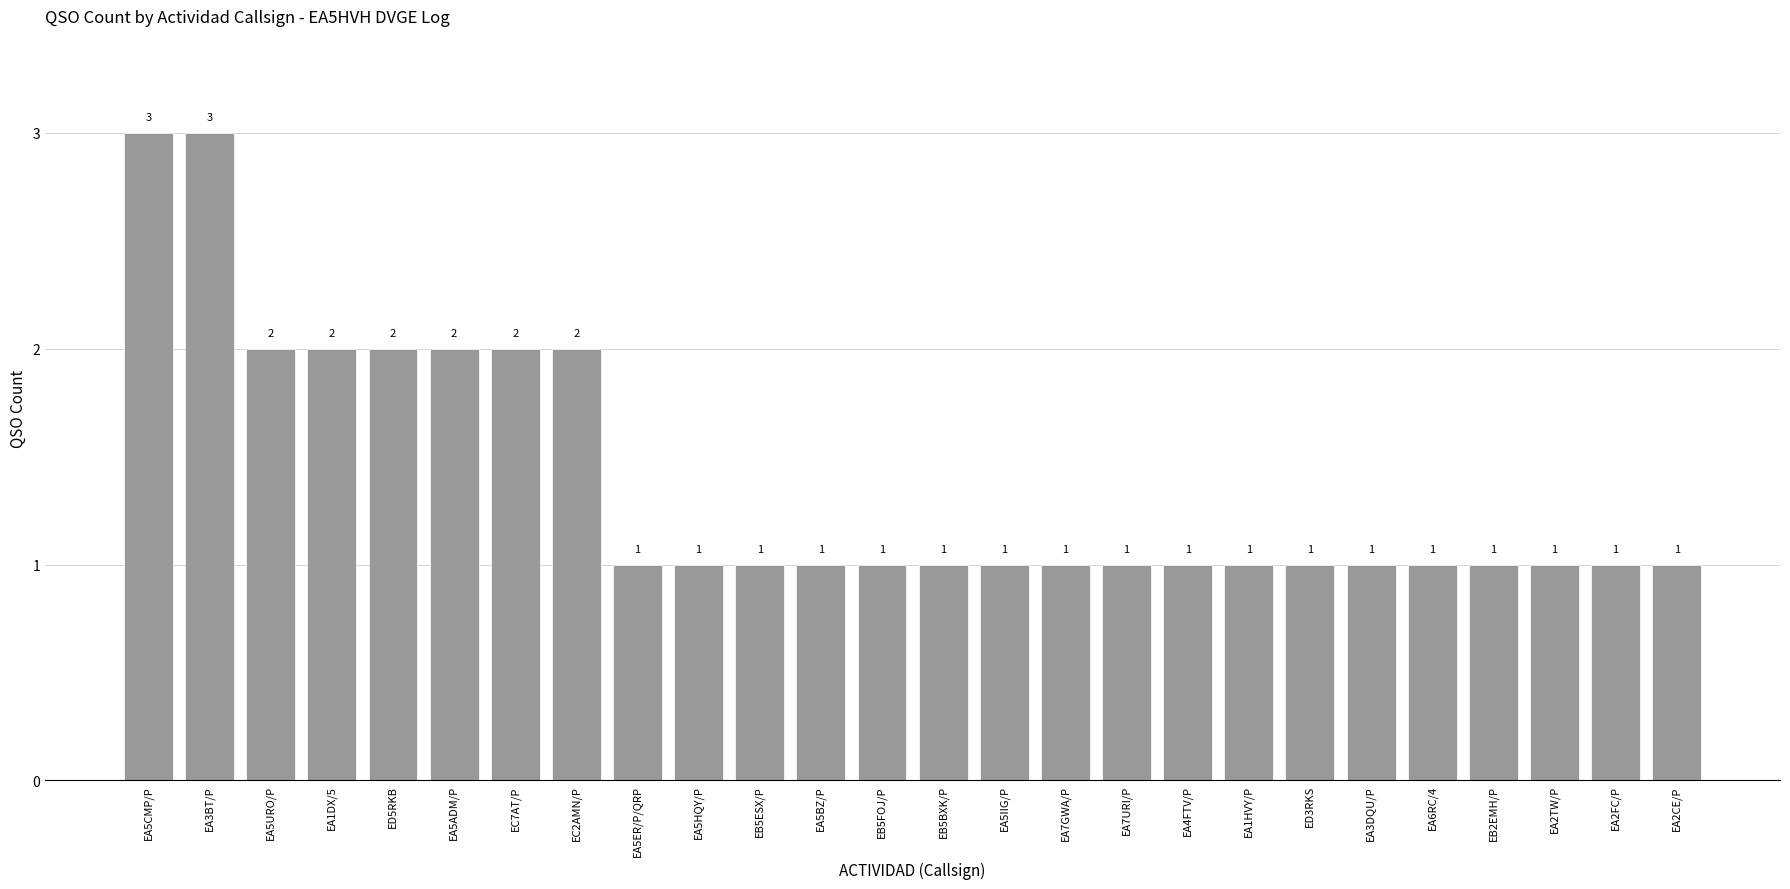

Are the bars grouped side by side (vs. stacked)?

No